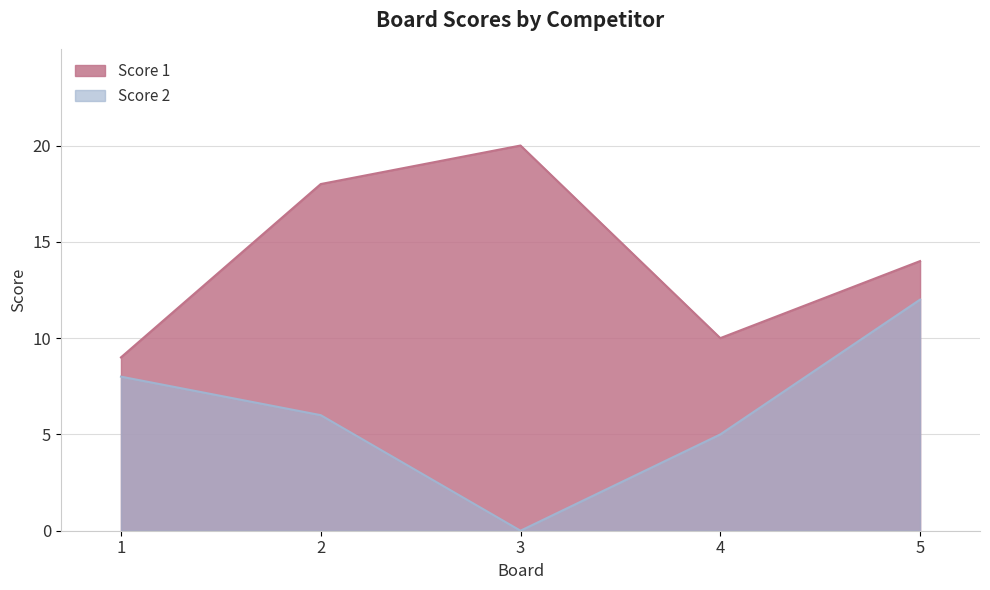

Is the value of Score 2 at 2 greater than the value of Score 1 at 1?

No